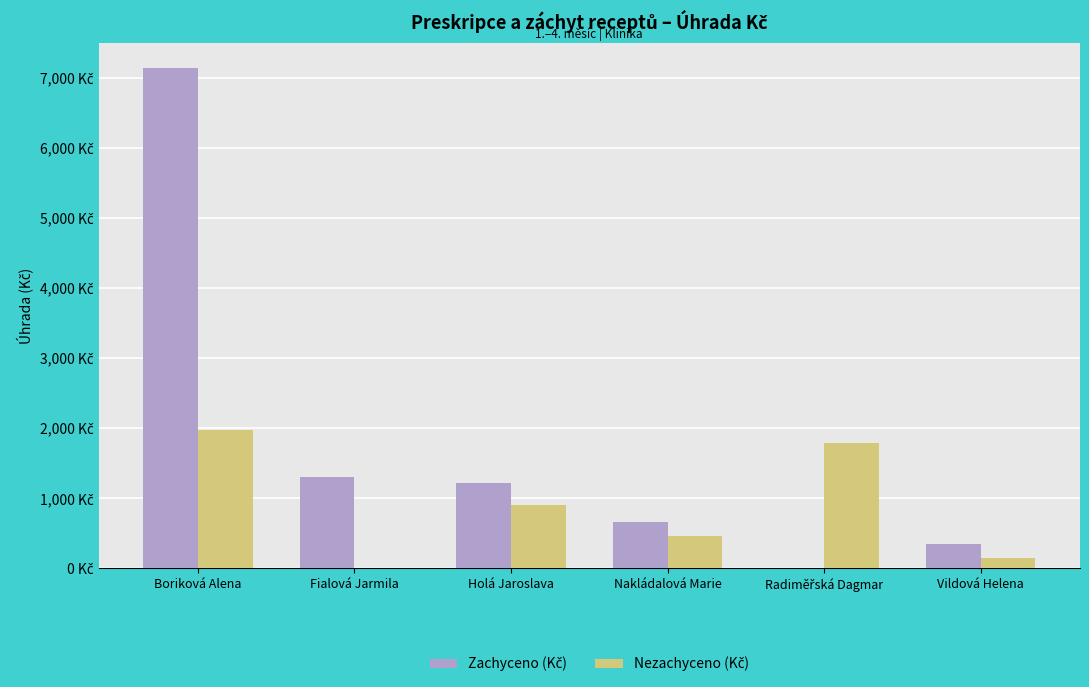

What is the label of the 6th bar from the left?

Vildová Helena